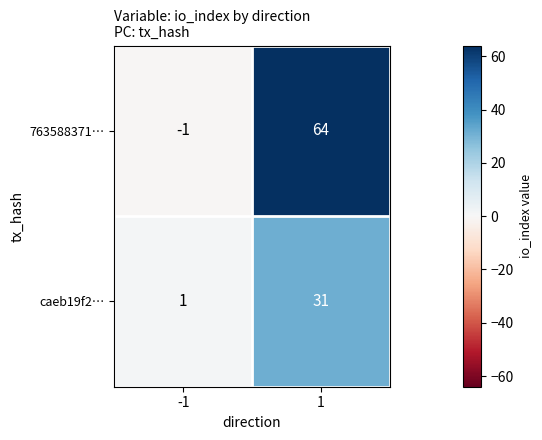

Rank the series at 1 from lowest to highest value.

caeb19f2…, 763588371…